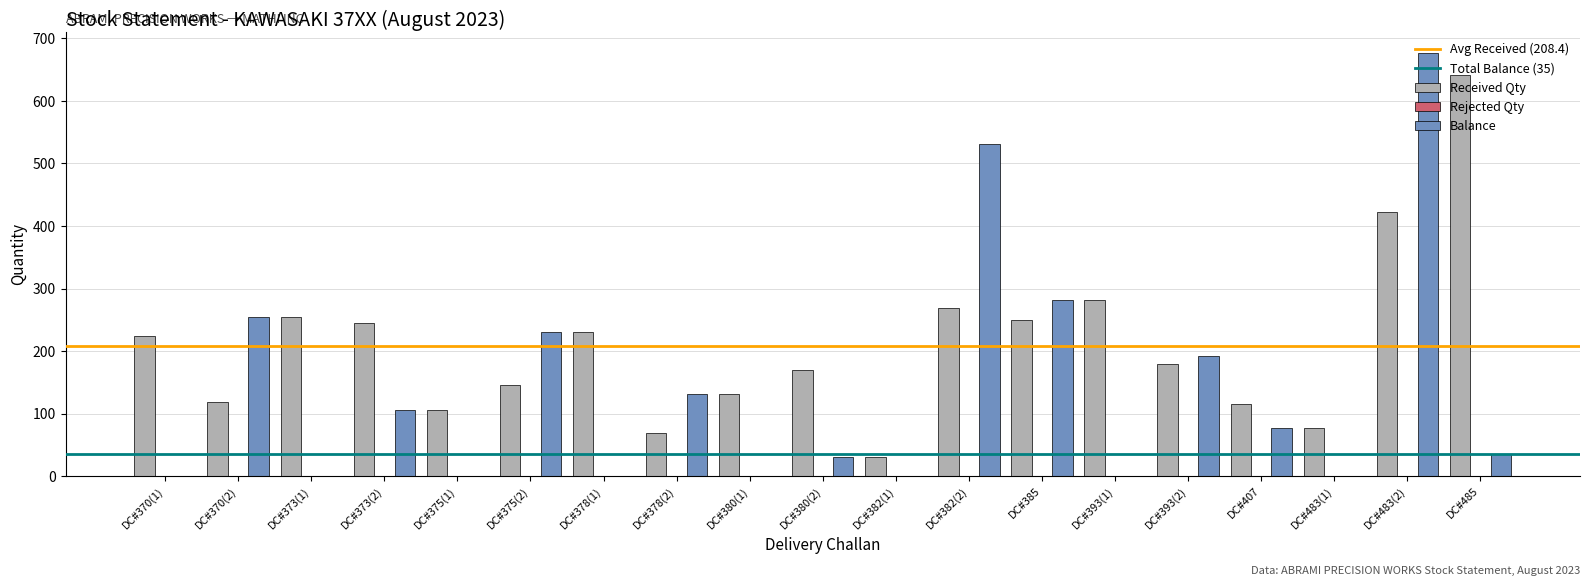

Is it true that Balance equals 415 at DC#385?

False